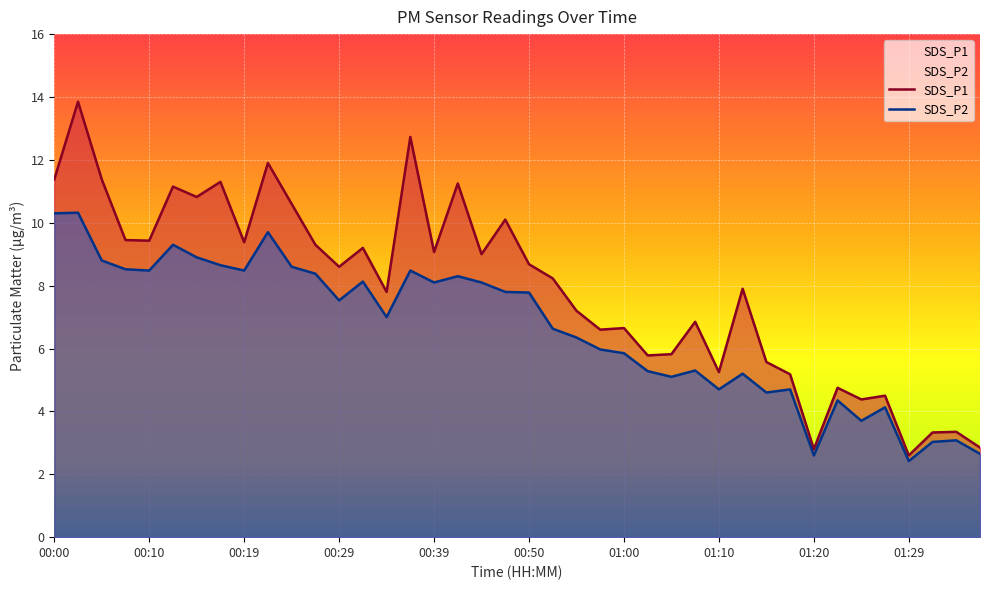

Which series has the largest range (max minus min)?

SDS_P1